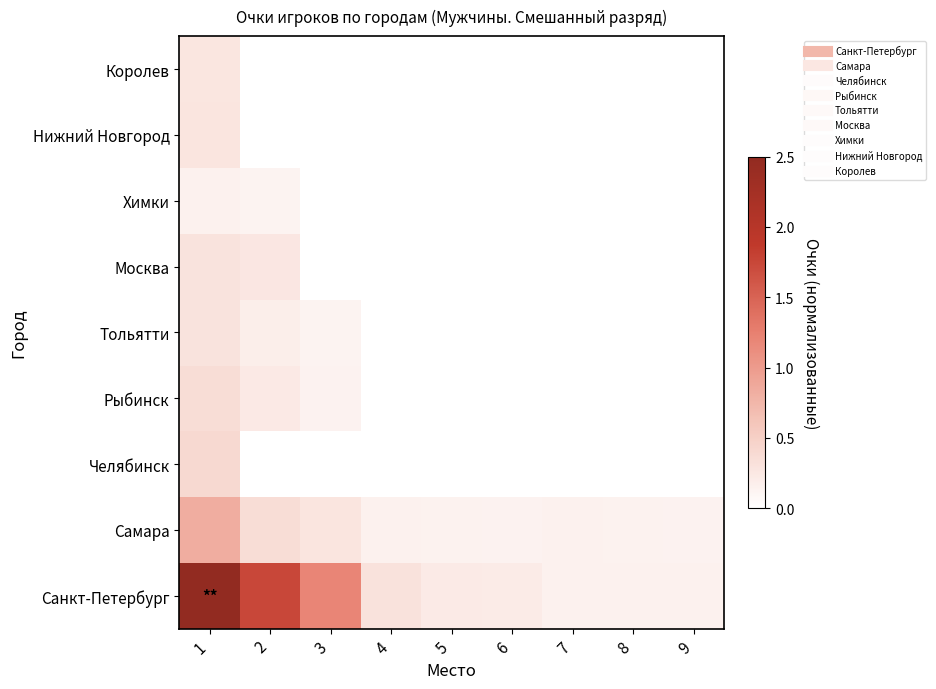

Count the number of categories in the chart.

9